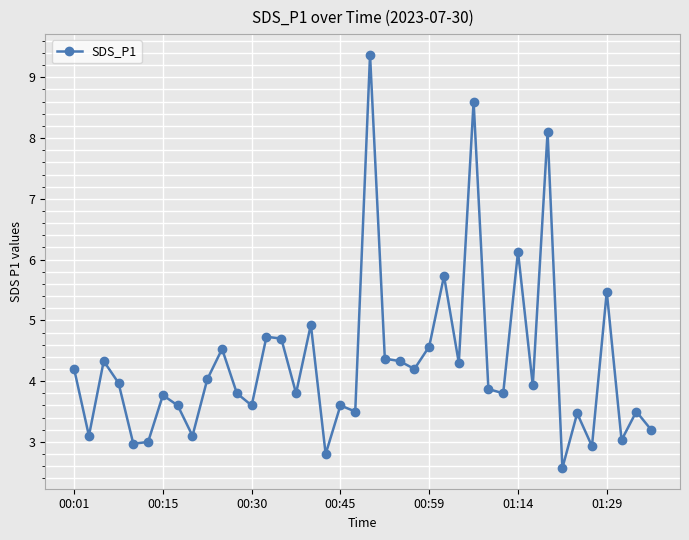

What is the value of the 22nd point from the left?

4.4